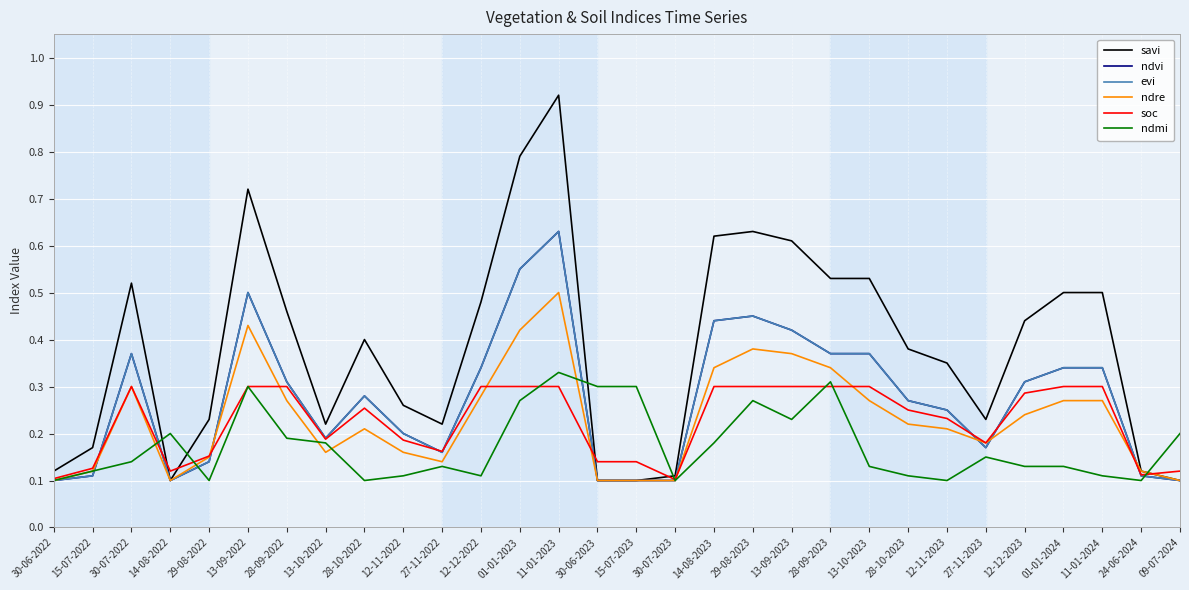

What is the difference between the maximum and minimum values in the ndre series?

0.4